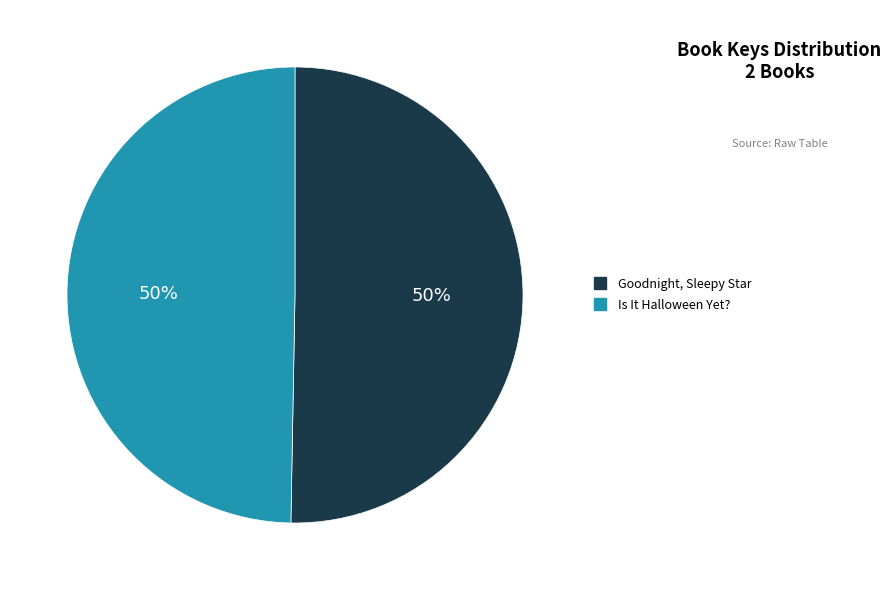

True or false: Goodnight, Sleepy Star accounts for 40% of the total.

False